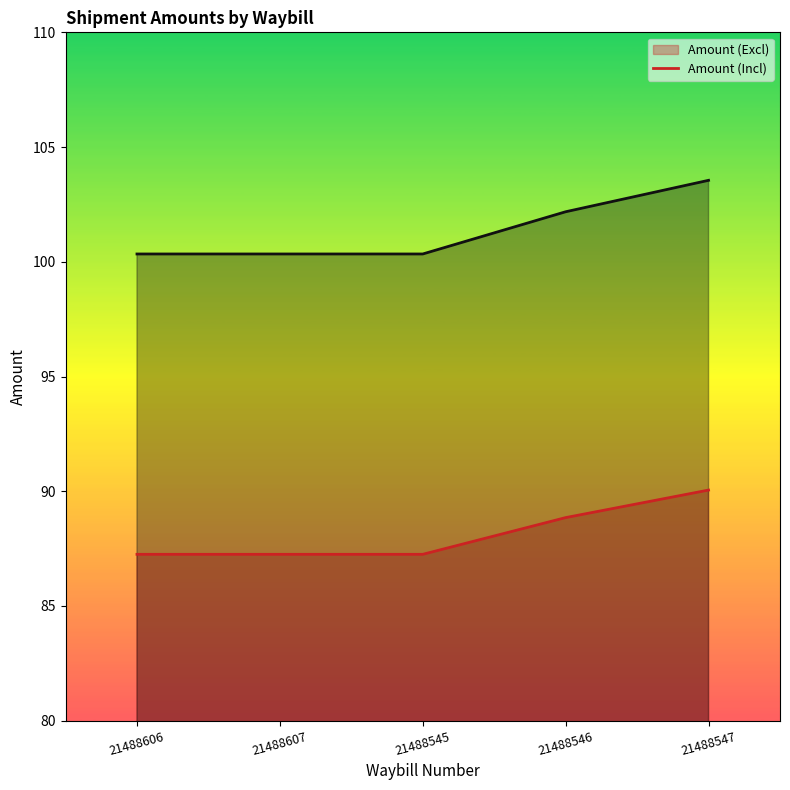

What is the difference between the highest and lowest values at 23/08/2019?

13.1